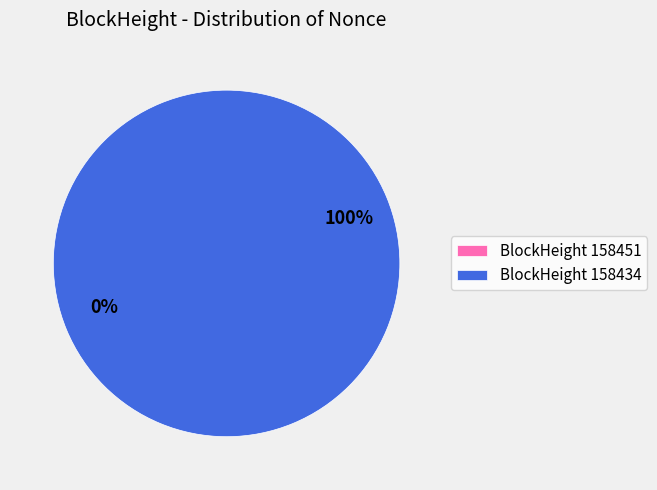

What is the smallest slice in the pie chart?

158451